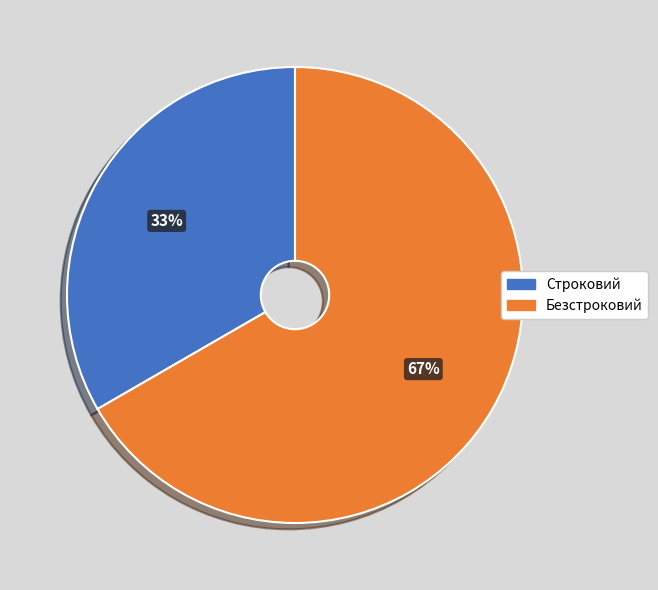

To the nearest percent, what is the average slice percentage?

50%